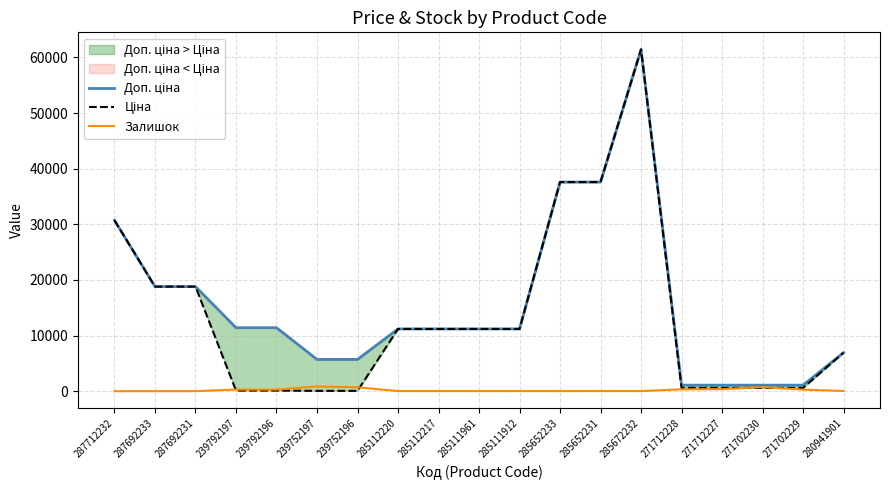

True or false: Ціна and Доп. ціна intersect in this chart.

False